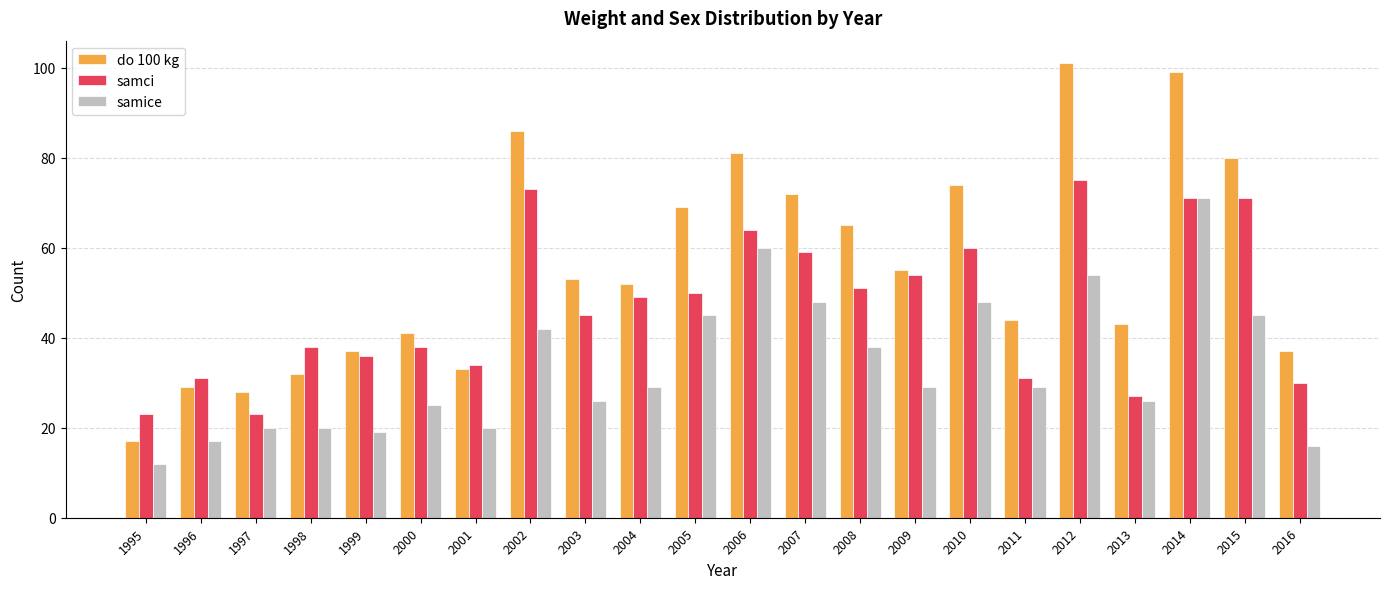

At which label is samice closest to 41?

2002